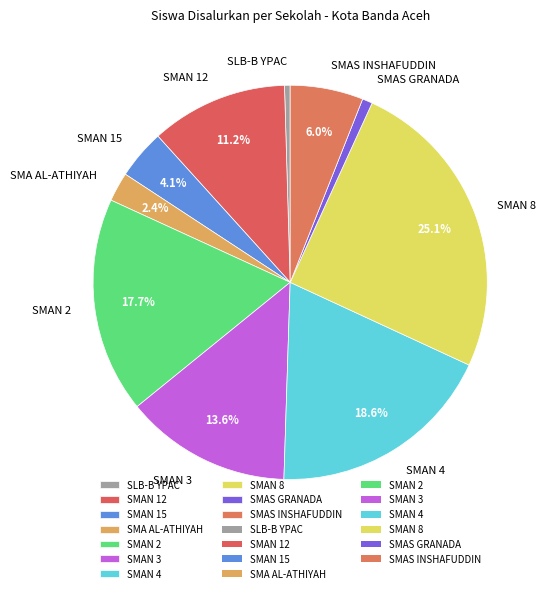

Is the sum of SMAN 3 and SLB-B YPAC greater than half?

No